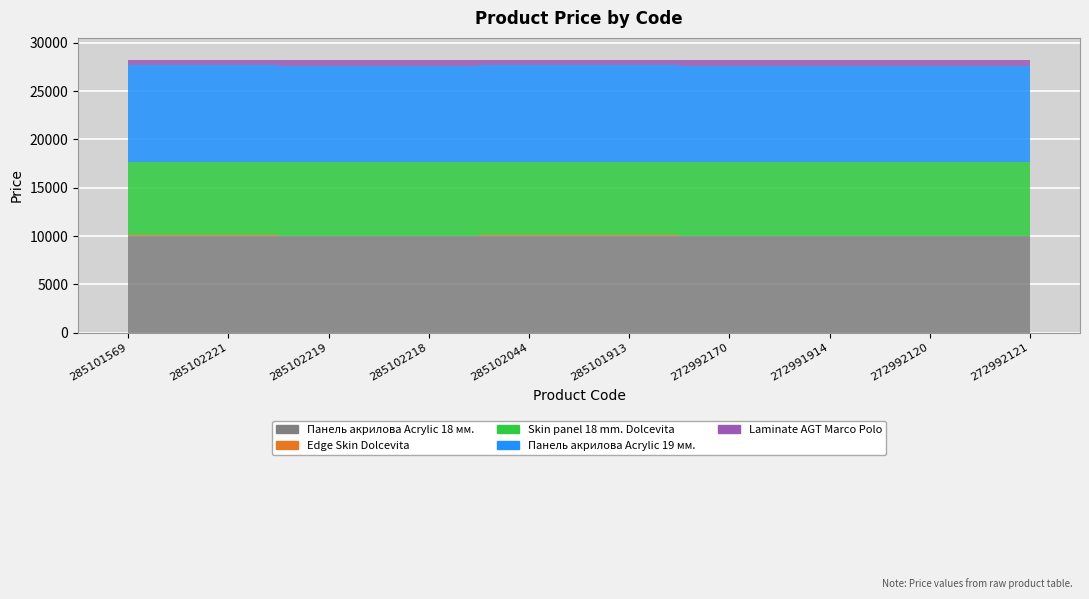

What is the sum of the Панель акрилова Acrylic 19 мм. values at 285102218 and 272992120?

19950.0